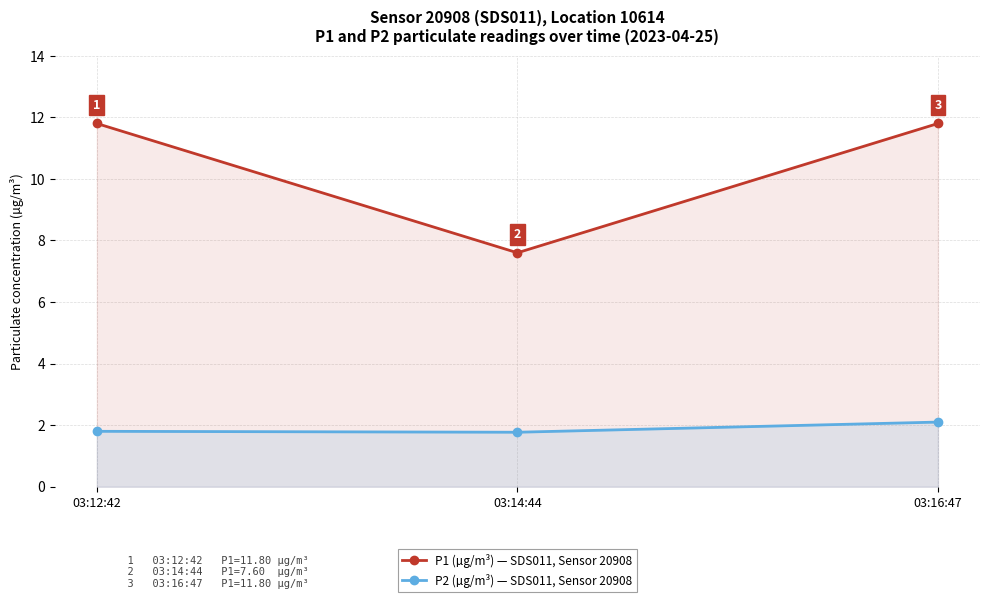

Between 03:14:44 and 03:12:42, which is larger?

03:12:42